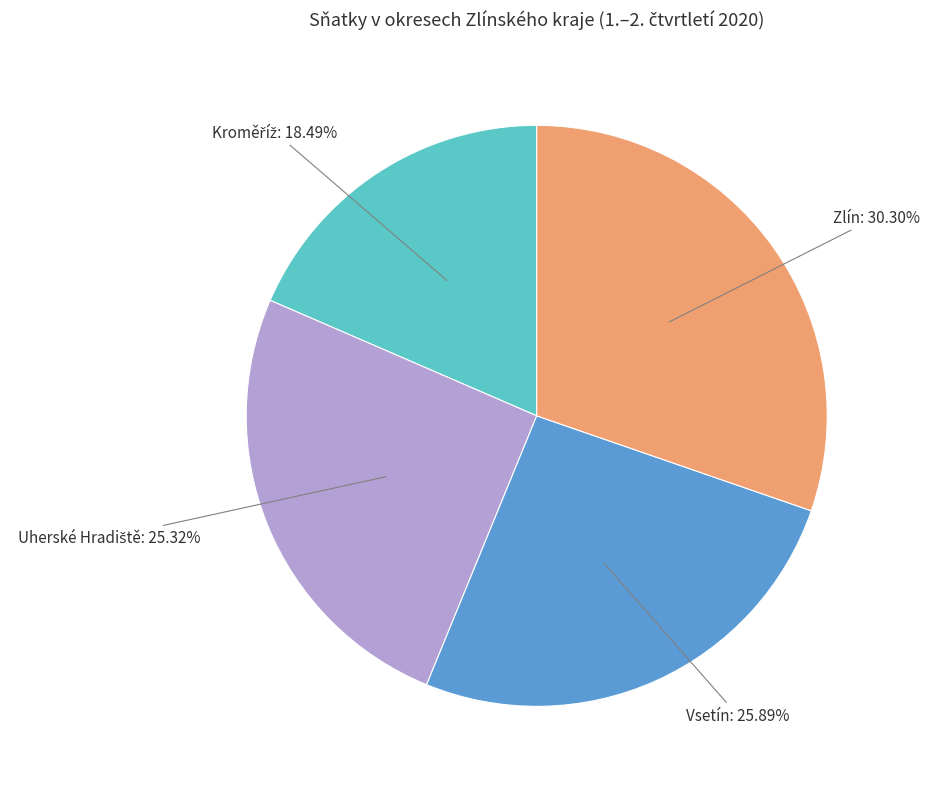

Does any single category account for the majority?

No